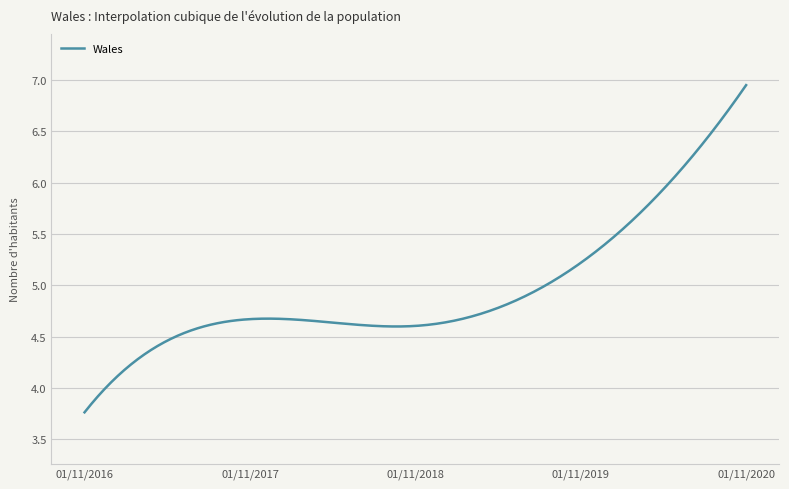

What is the difference between the maximum and minimum values?

3.2